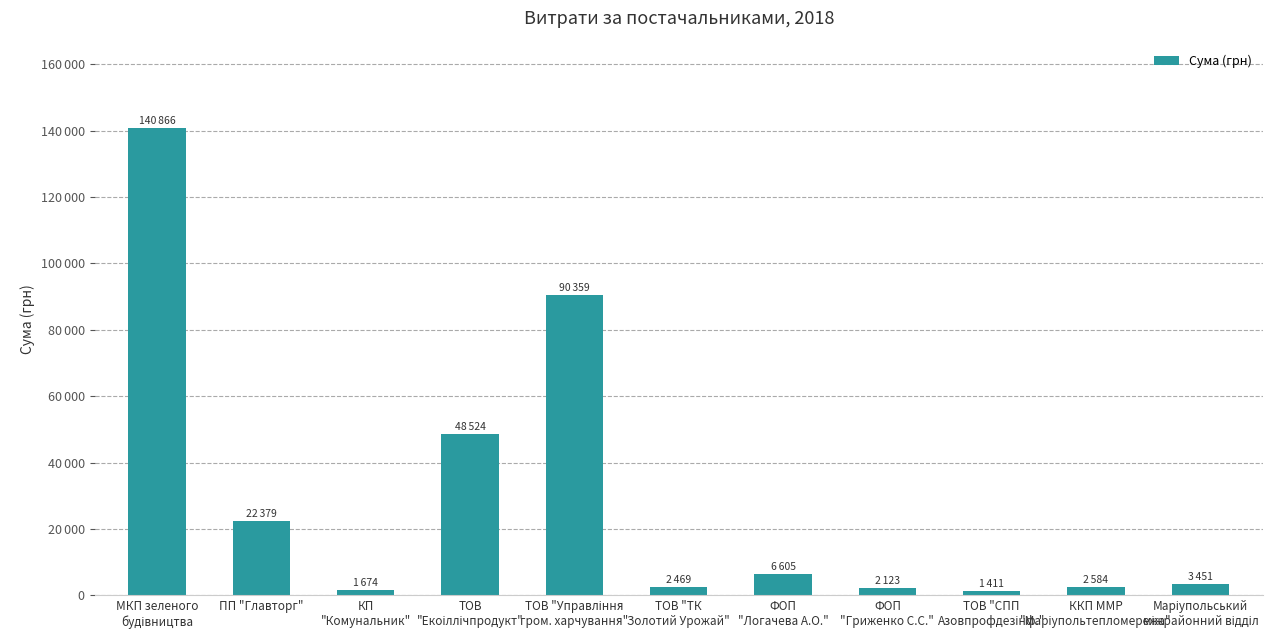

What is the change in value from МКП зеленого
будівництва to ККП ММР
"Маріупольтепломережа"?

-138282.3